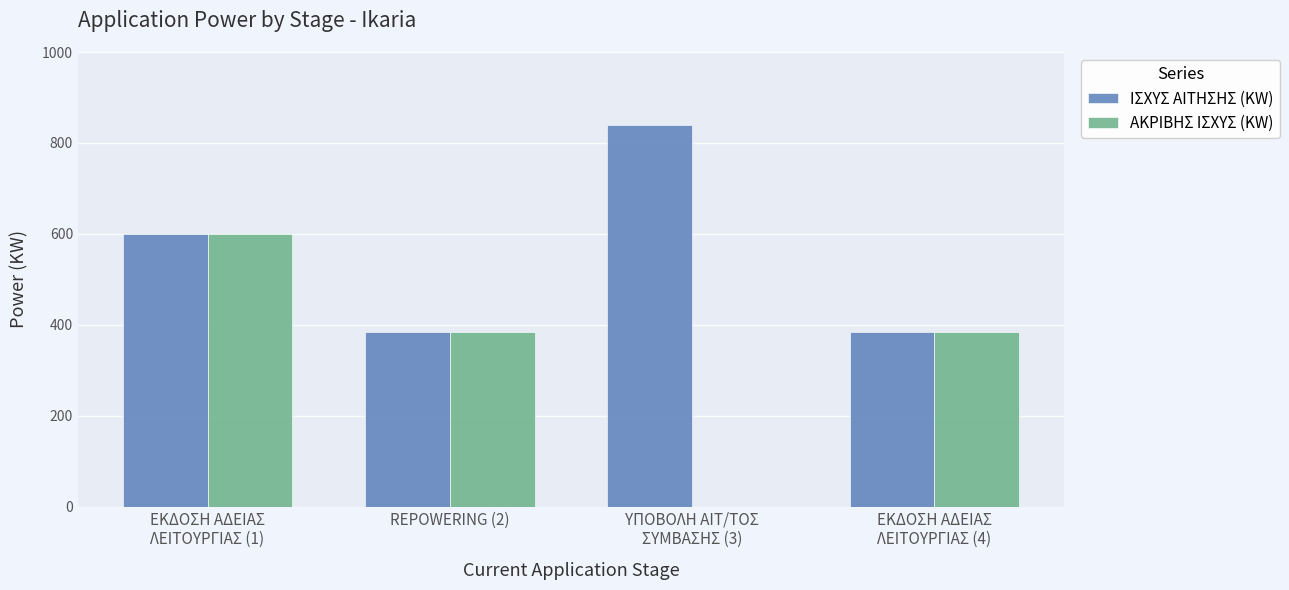

At which label is ΙΣΧΥΣ ΑΙΤΗΣΗΣ (KW) closest to 612?

ΕΚΔΟΣΗ ΑΔΕΙΑΣ
ΛΕΙΤΟΥΡΓΙΑΣ (1)